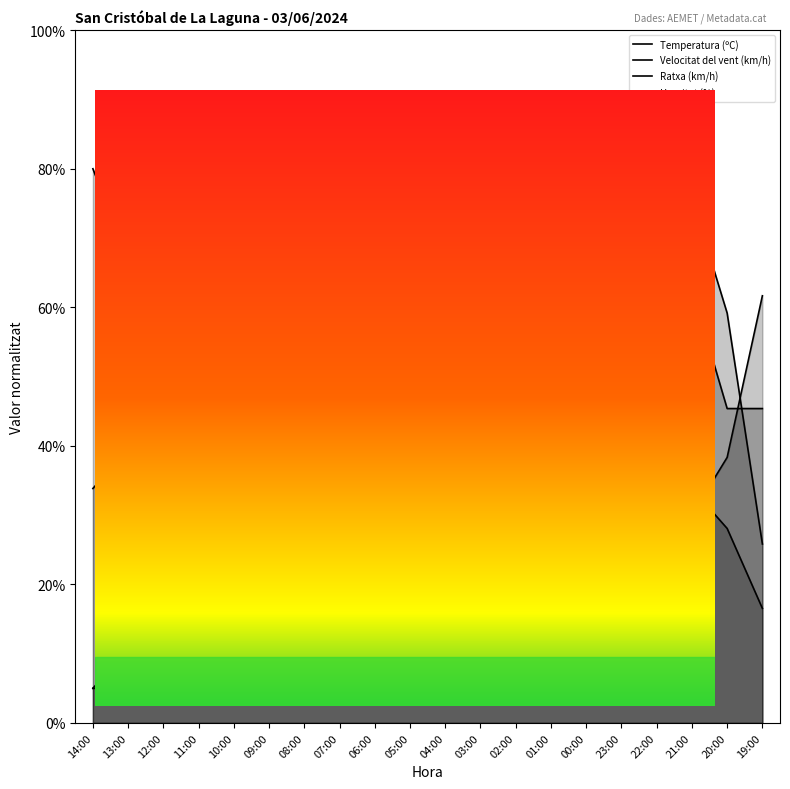

Is the value of Humitat (%) at 21:00 greater than the value of Ratxa (km/h) at 12:00?

Yes